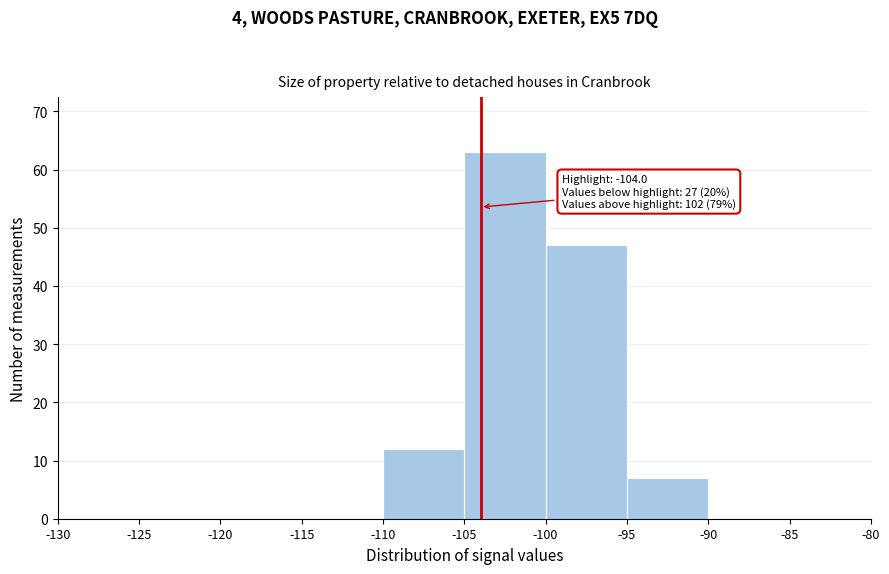

Which range on the x-axis has the tallest bar?

-105 to -100